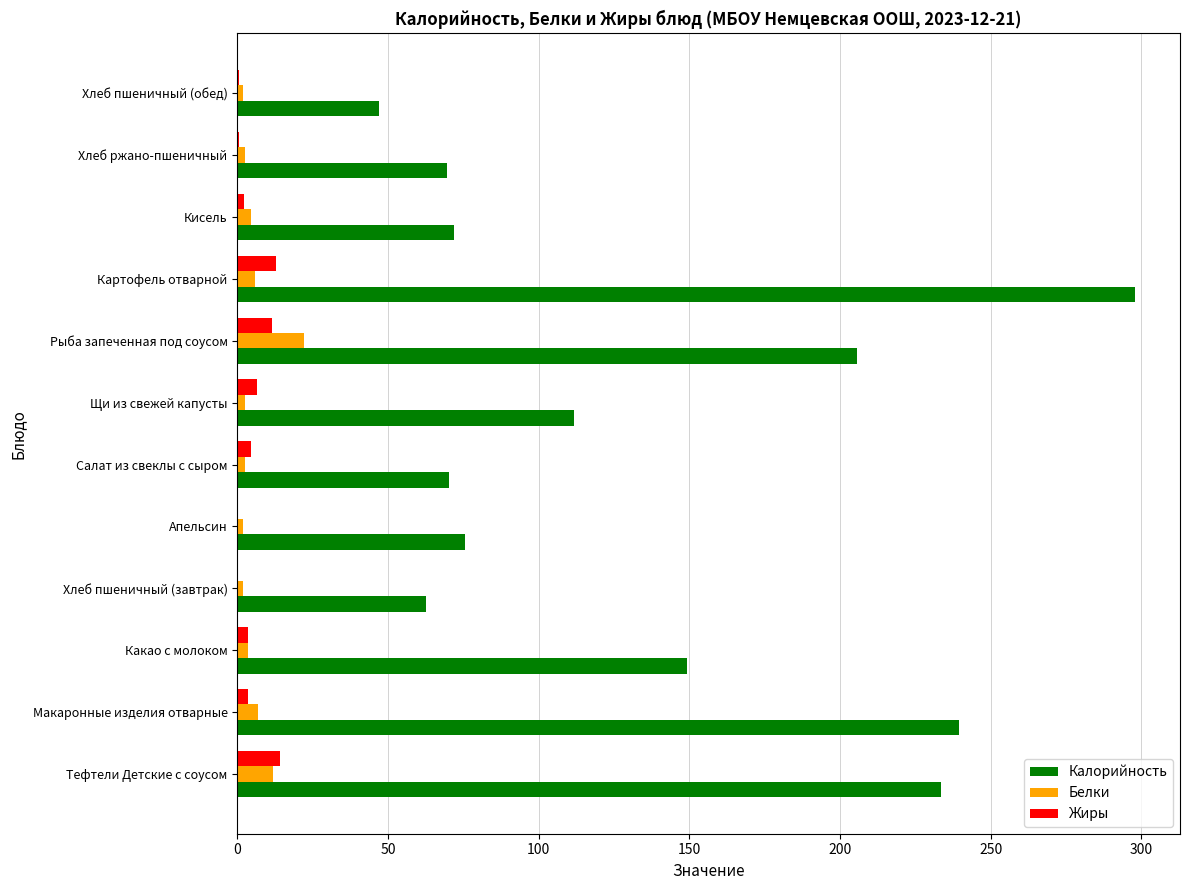

At which category is the sum across all series the highest?

Картофель отварной